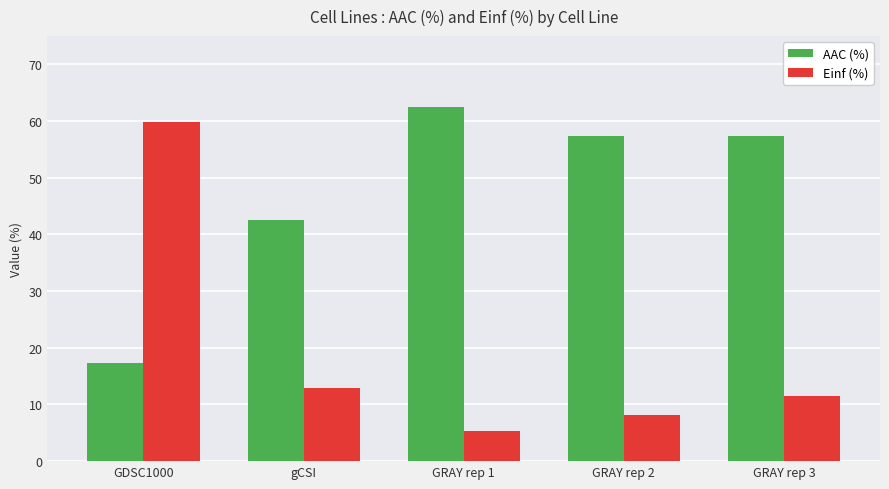

What position from the left is GRAY rep 2?

4